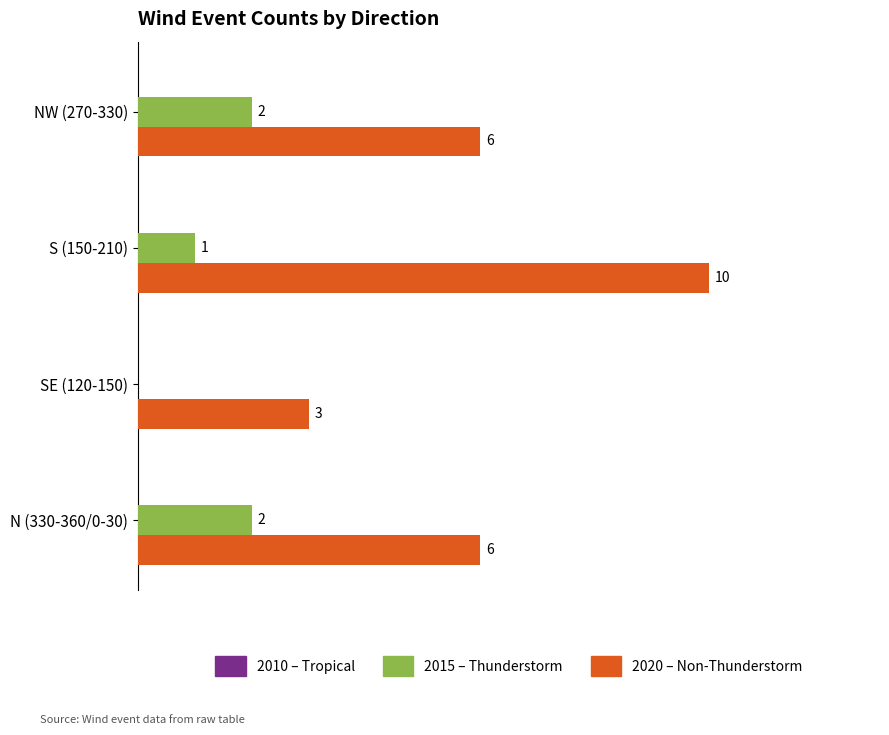

At which category does the chart reach its peak across all series?

S (150-210)